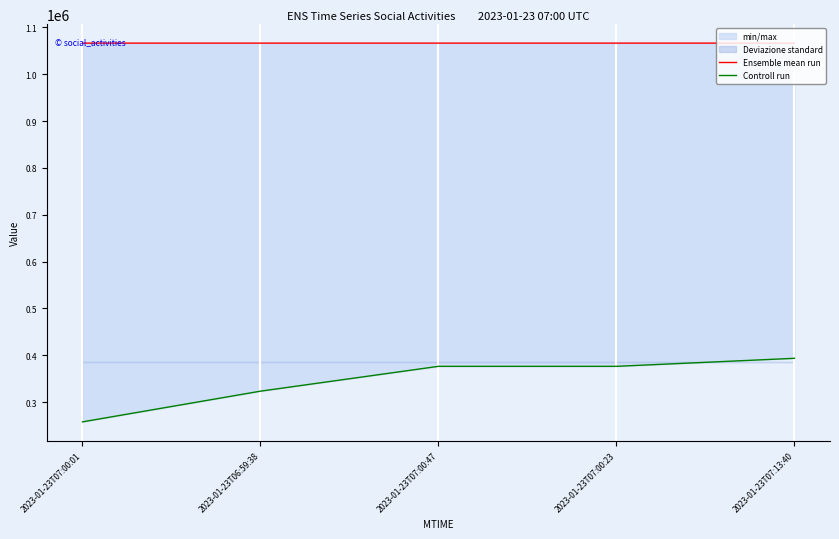

True or false: Ensemble mean run and Controll run intersect in this chart.

False